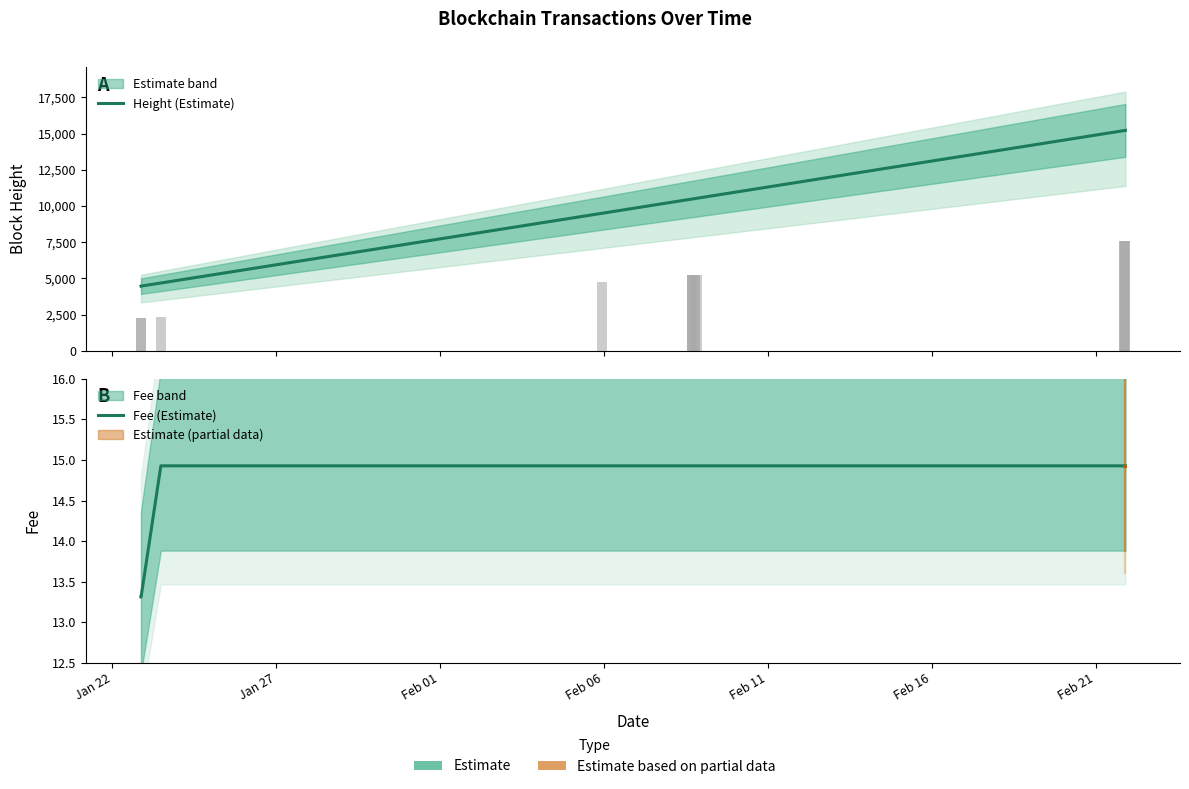

What is the difference between the maximum and second lowest values in the Height (Estimate) series?

10745.0